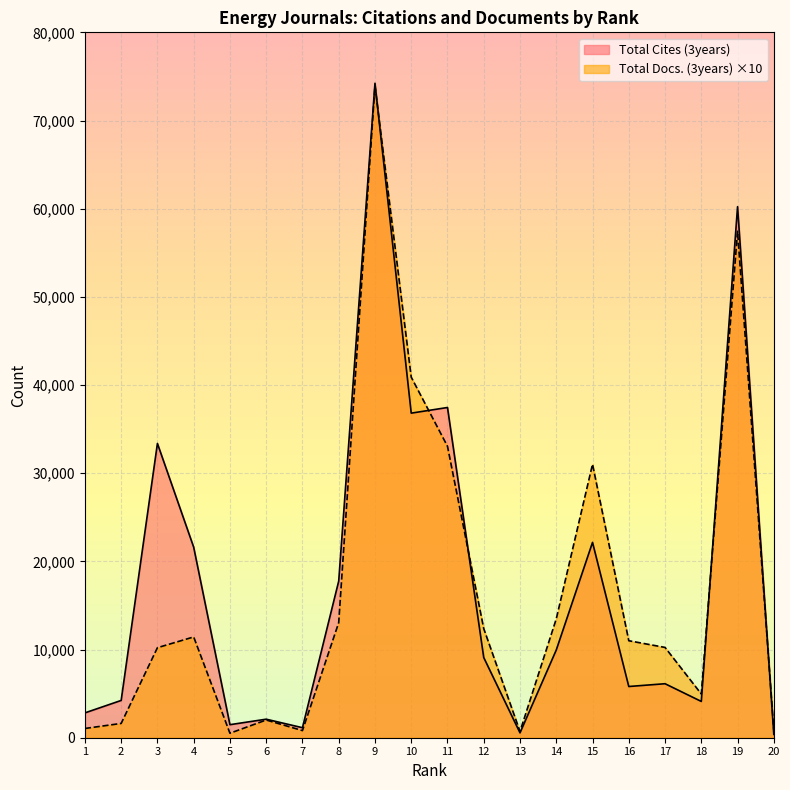

Where is Total Cites (3years) nearest to the value 37301?

11